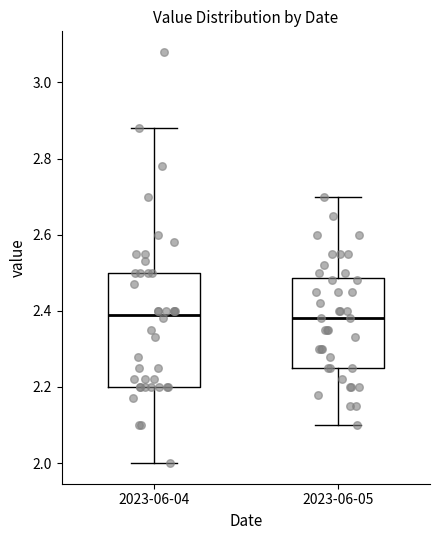

Reading left to right, read every box against the y-axis: the position of its median line, the range the box covers, and the ends of its whiskers. The values are not printed on the chart, so give them approximately, as read against the axis.

2023-06-04: median 2.40, box 2.20 to 2.50, whiskers 2.00 to 2.88
2023-06-05: median 2.38, box 2.26 to 2.48, whiskers 2.10 to 2.70